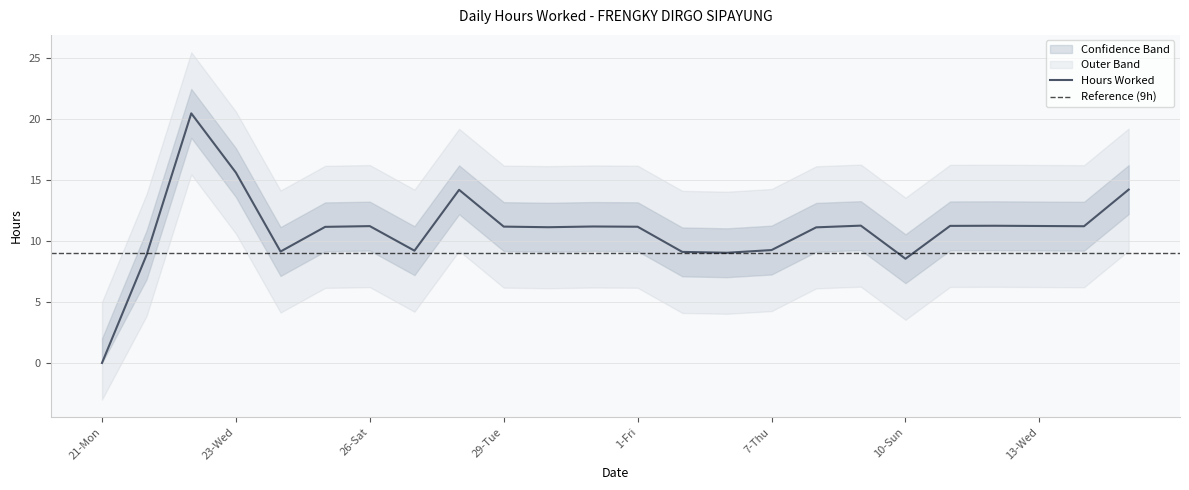

Is the value of Upper Band at 8-Fri greater than the value of Hours Worked at 25-Fri?

Yes